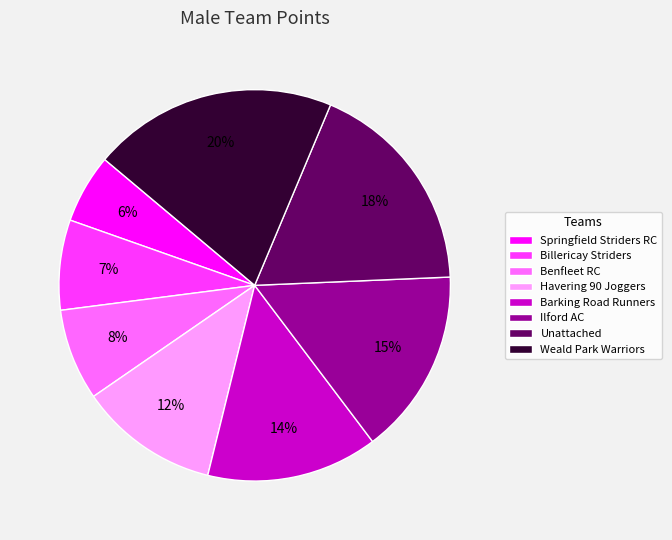

The Springfield Striders RC slice represents 6% of the pie. True or false?

True